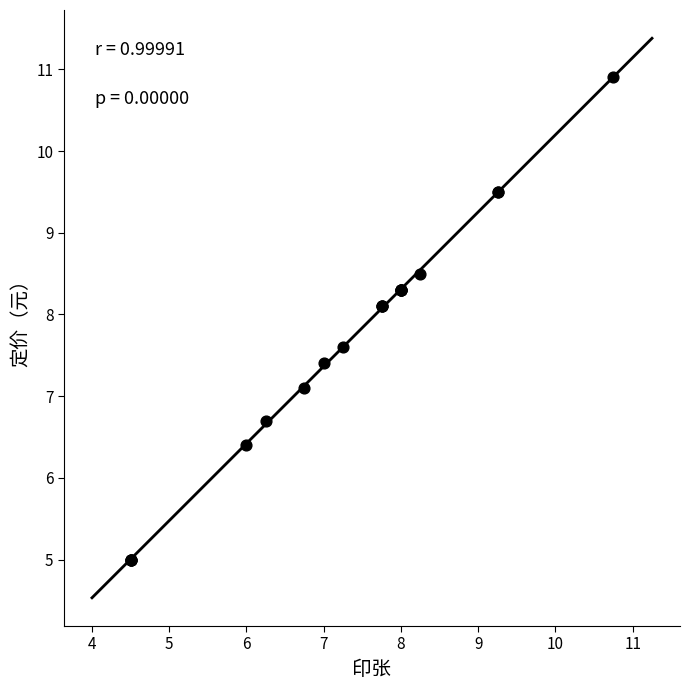

What Y value in the scatter plot is closest to 7?

7.1